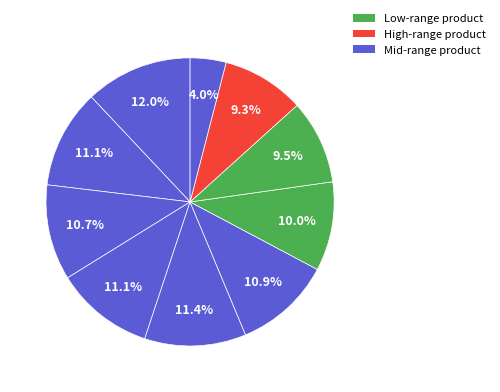

Is there any slice that represents more than half of the pie?

No